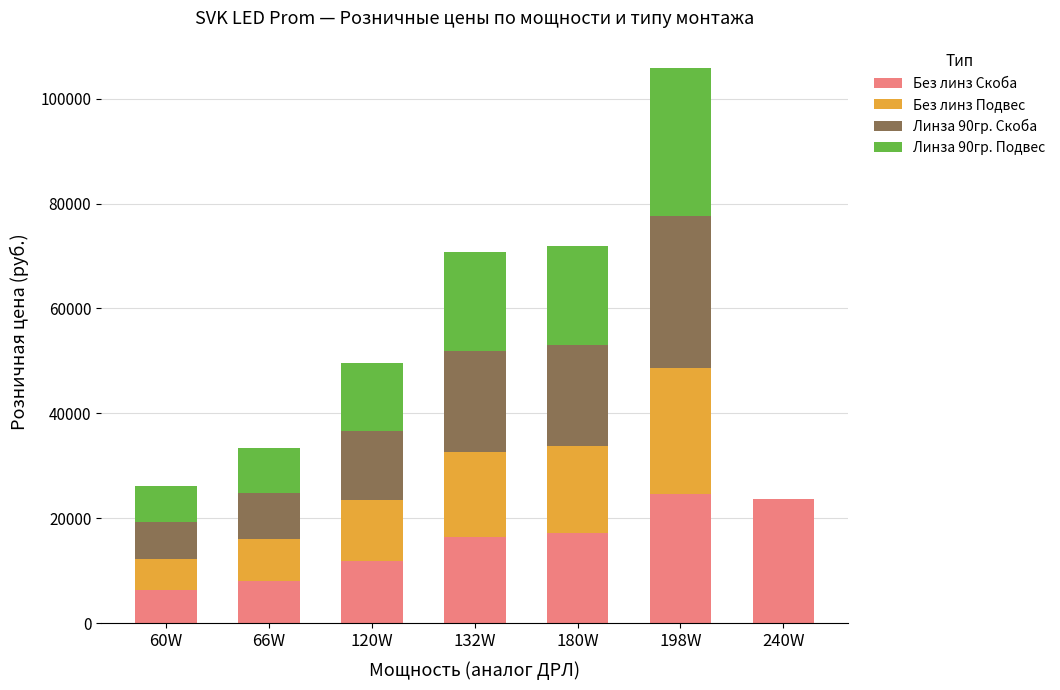

At which label does Без линз Скоба first exceed 16500?

132W